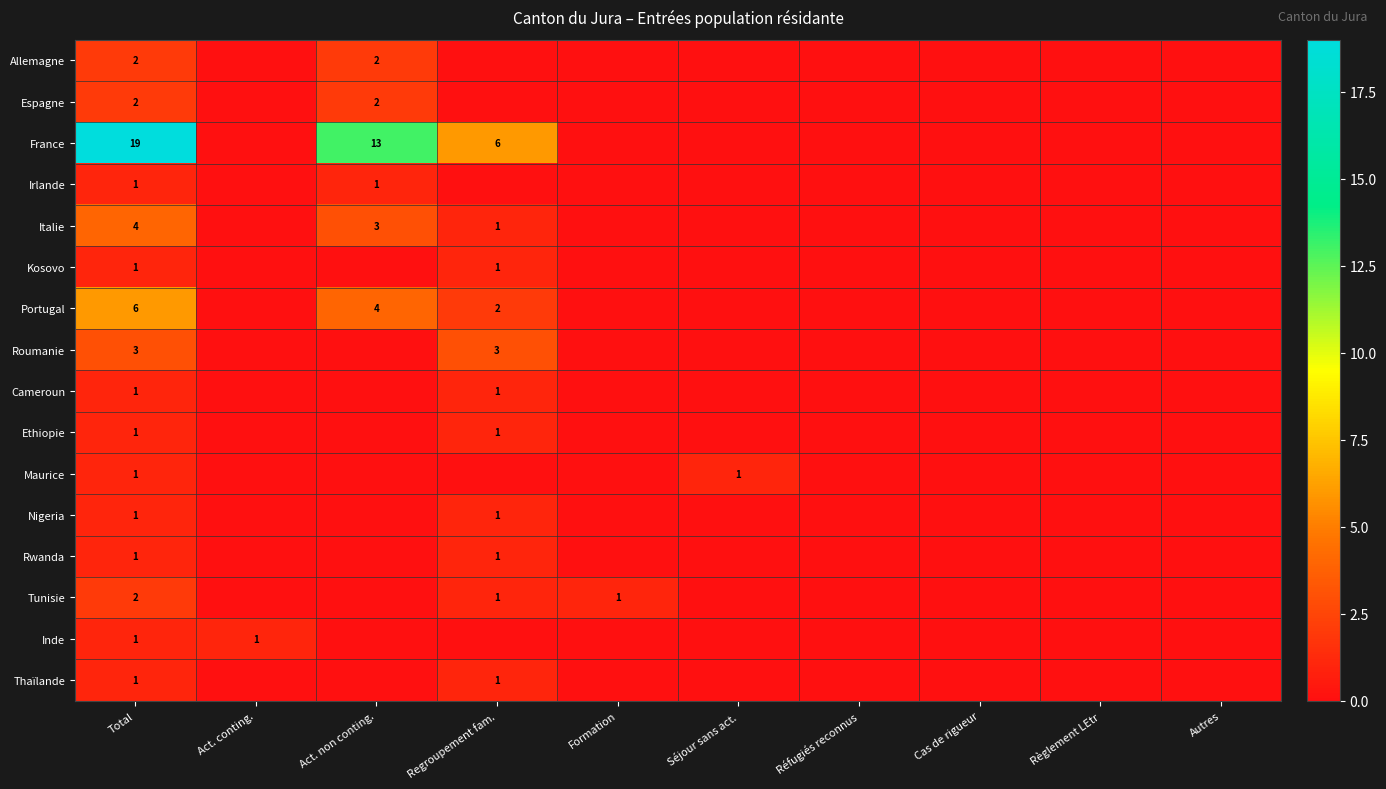

Count the number of categories in the chart.

10